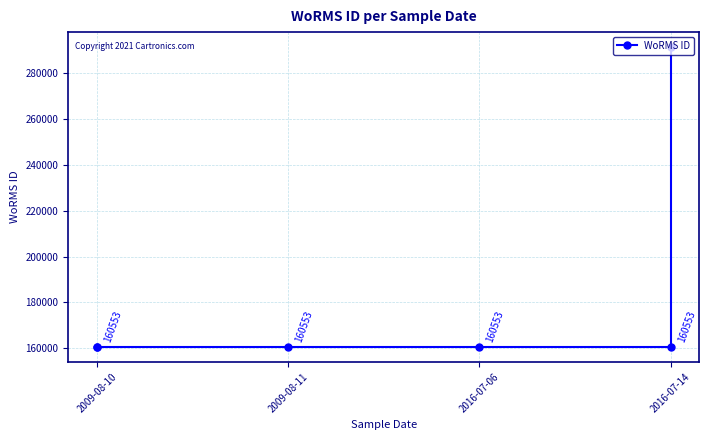

Where is the data nearest to the value 225985?

2009-08-10